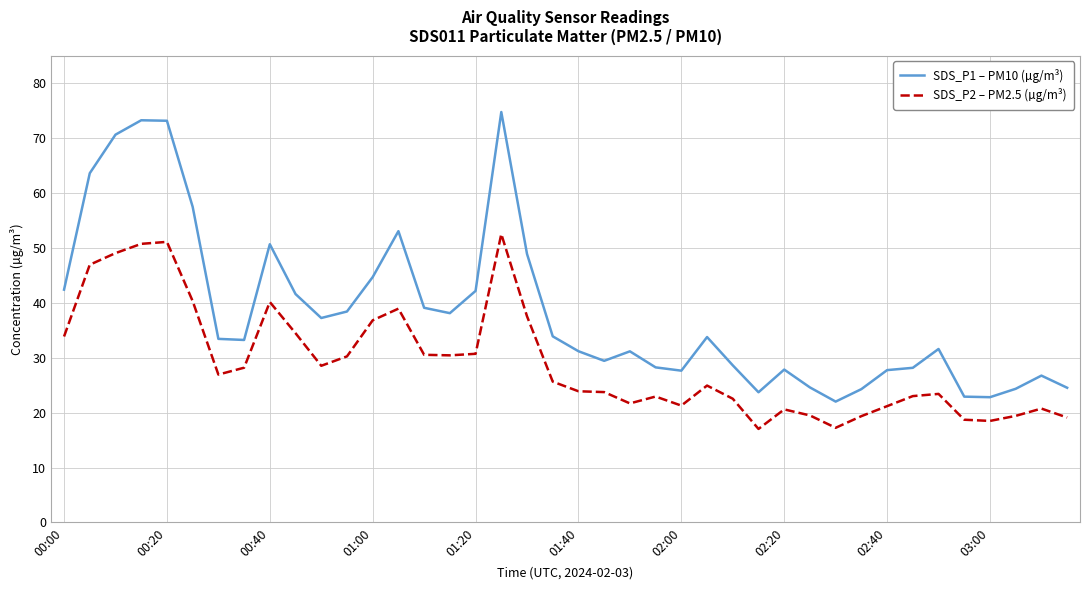

List the series in order of their peak value, lowest first.

SDS_P2 – PM2.5 (µg/m³), SDS_P1 – PM10 (µg/m³)